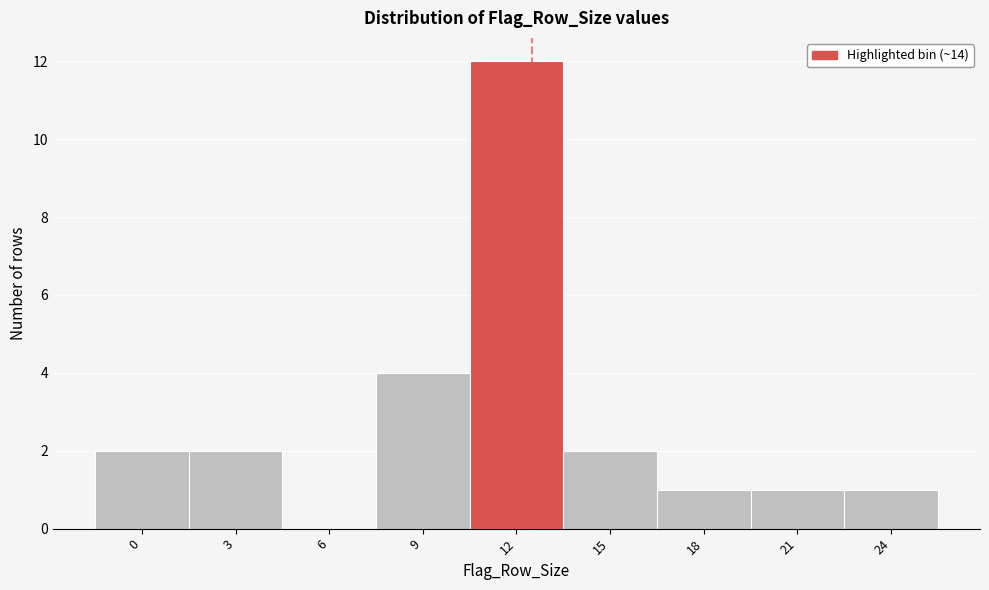

Reading right to left, transcribe all the data shown in this chart.

24=1	21=1	18=1	15=2	12=12	9=4	6=0	3=2	0=2